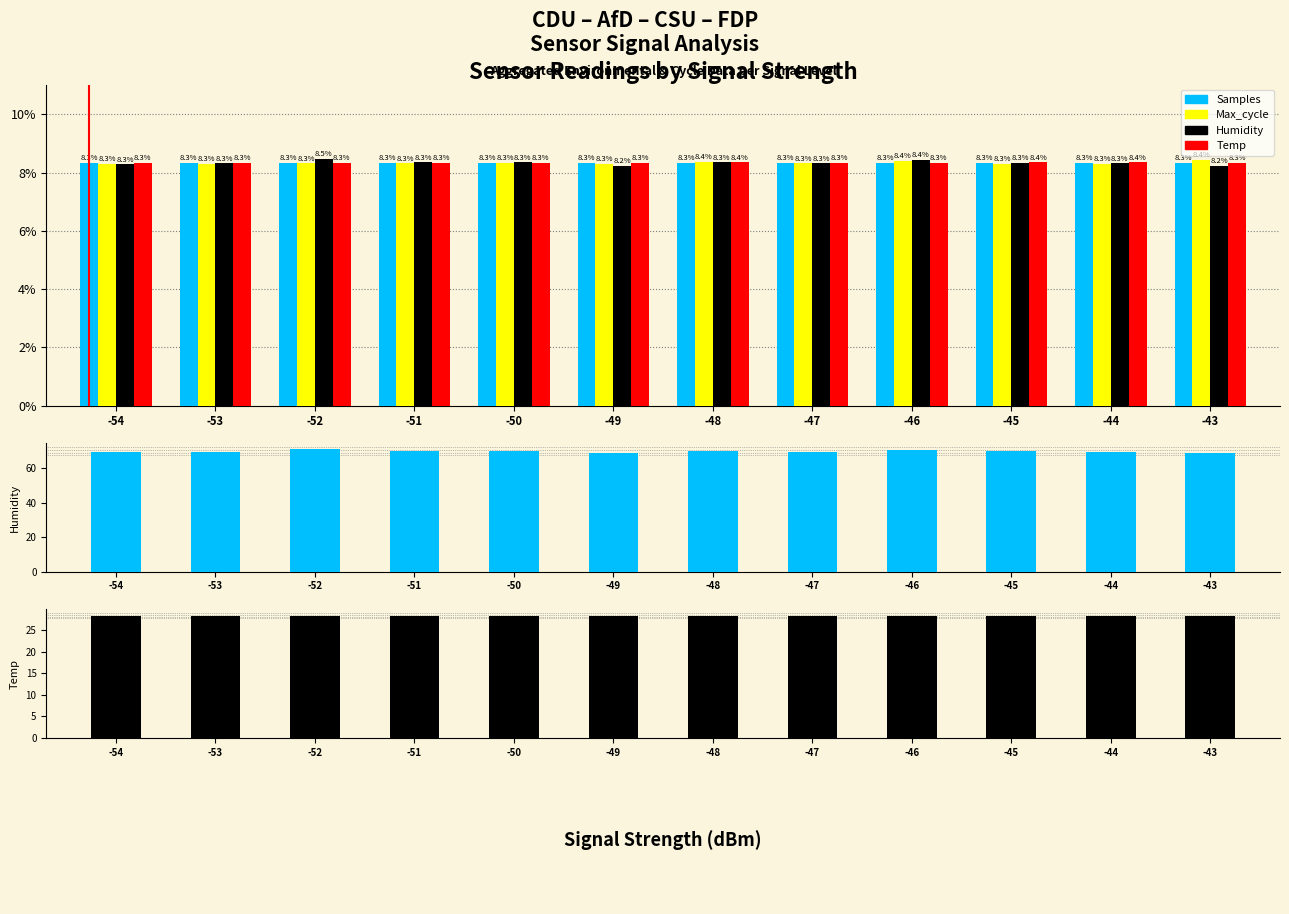

What are all the series names shown in the legend?

Samples, Max_cycle, Humidity, Temp